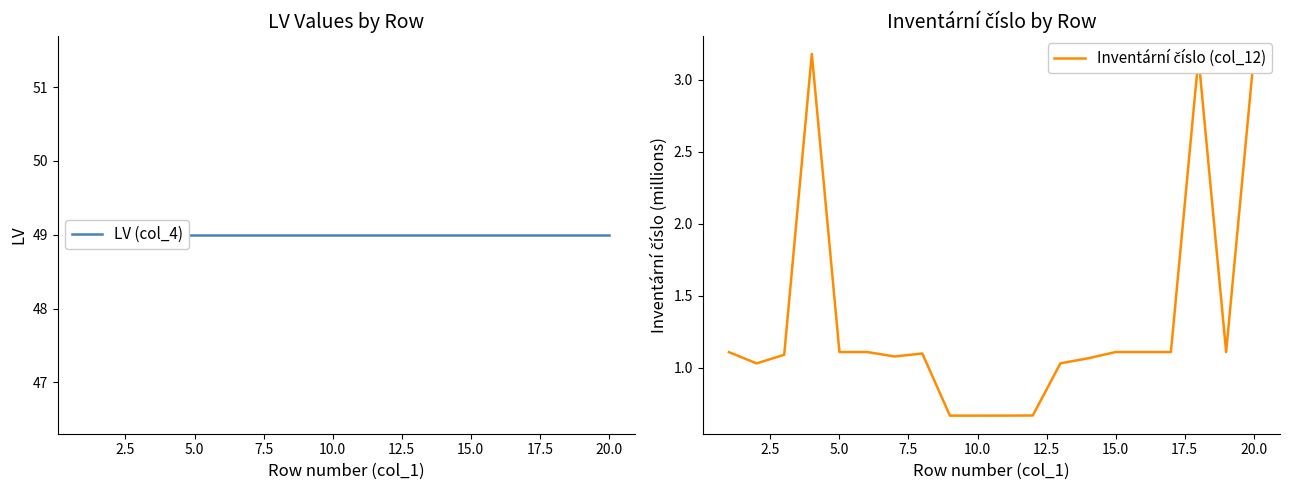

True or false: Inventární číslo (col_12) and LV (col_4) intersect in this chart.

False